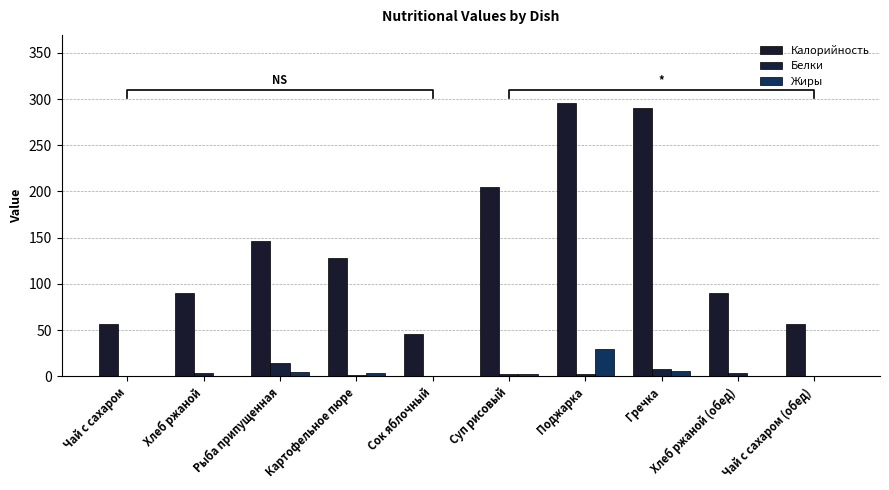

Which has a higher value, Чай с сахаром (обед) or Сок яблочный?

Чай с сахаром (обед)